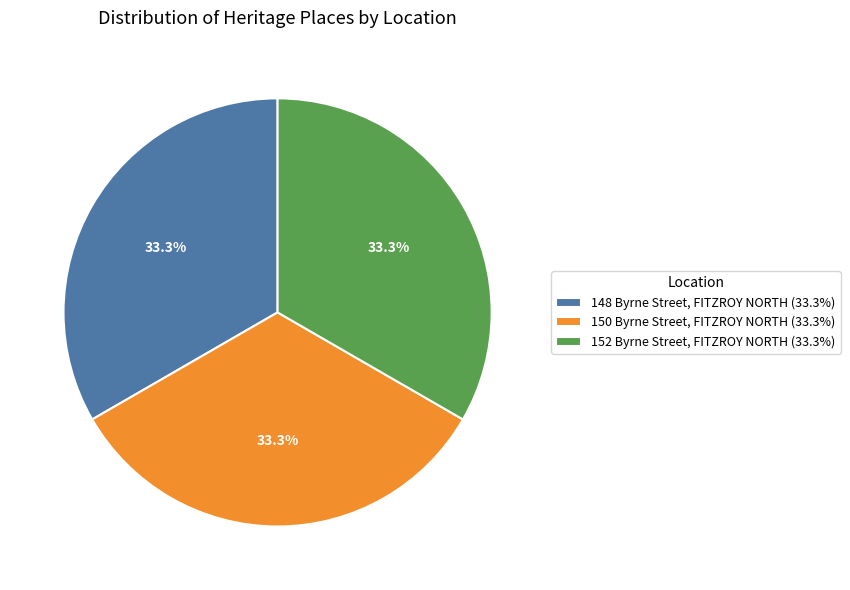

True or false: 152 Byrne Street, FITZROY NORTH accounts for 39% of the total.

False